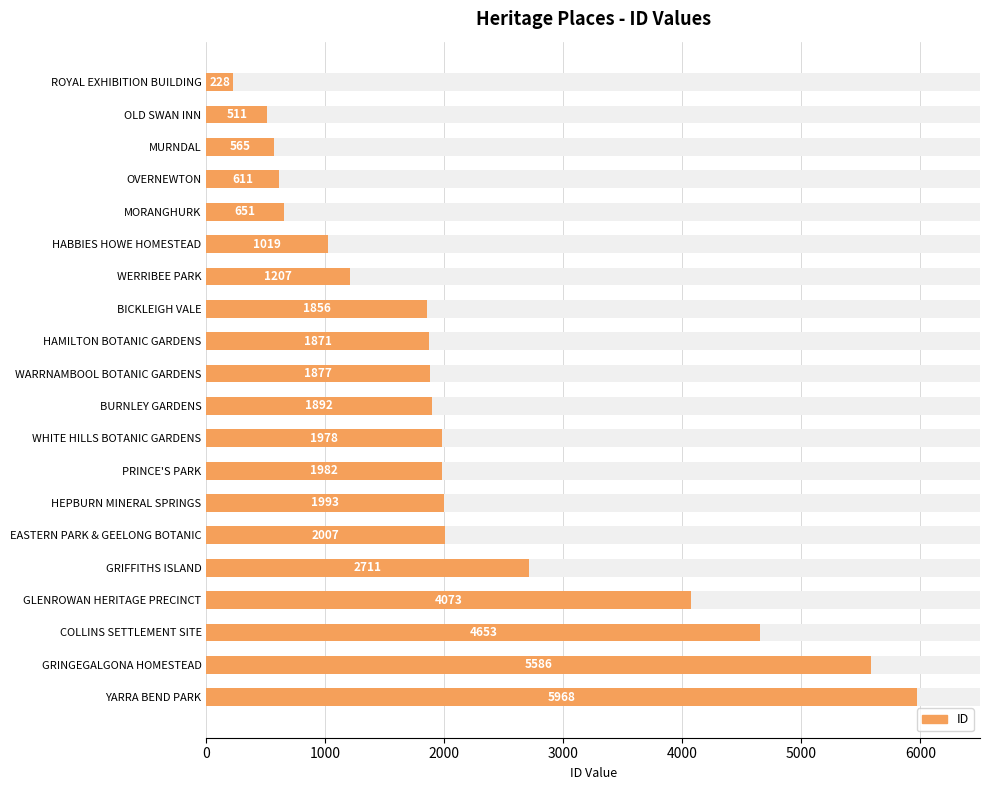

True or false: the data shows 5586 at GRINGEGALGONA HOMESTEAD.

True